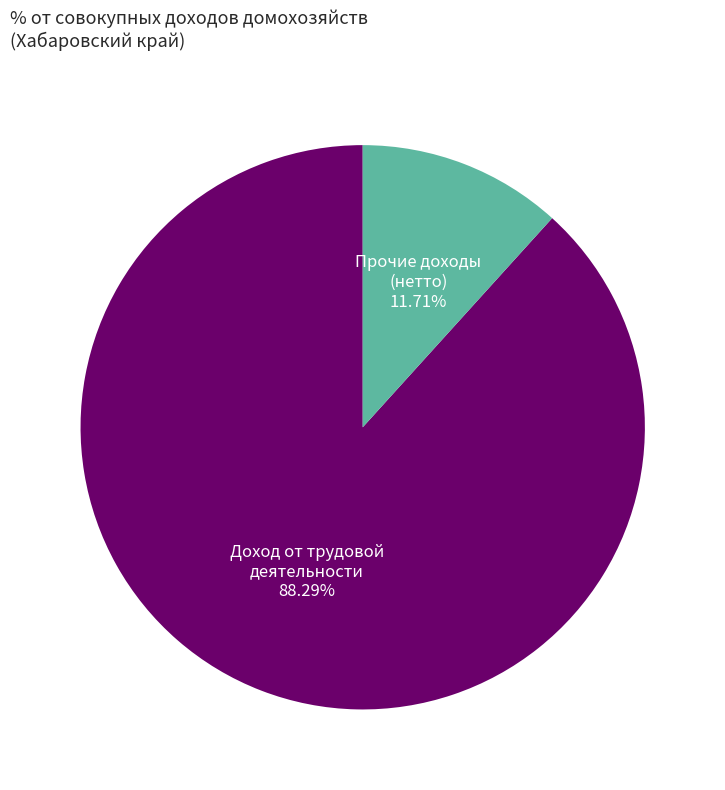

Is the sum of Прочие доходы (нетто) and Доход от трудовой деятельности greater than half?

Yes